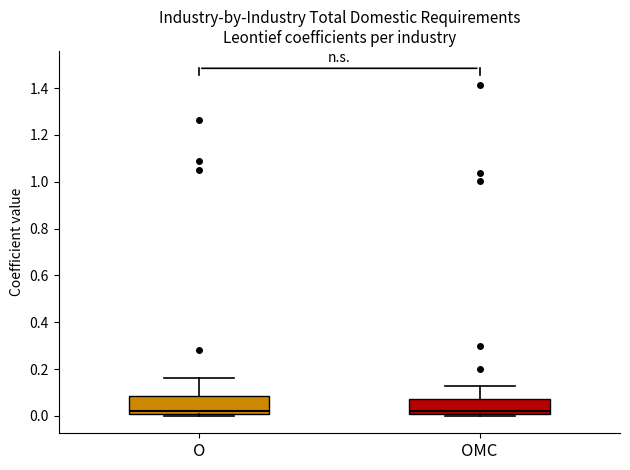

Reading left to right, read every box against the y-axis: the position of its median line, the range the box covers, and the ends of its whiskers. The values are not printed on the chart, so give them approximately, as read against the axis.

O: median 0.02, box 0.00 to 0.08, whiskers 0.00 (just below the box's lower edge) to 0.16
OMC: median 0.02, box 0.00 to 0.08, whiskers 0.00 (just below the box's lower edge) to 0.12